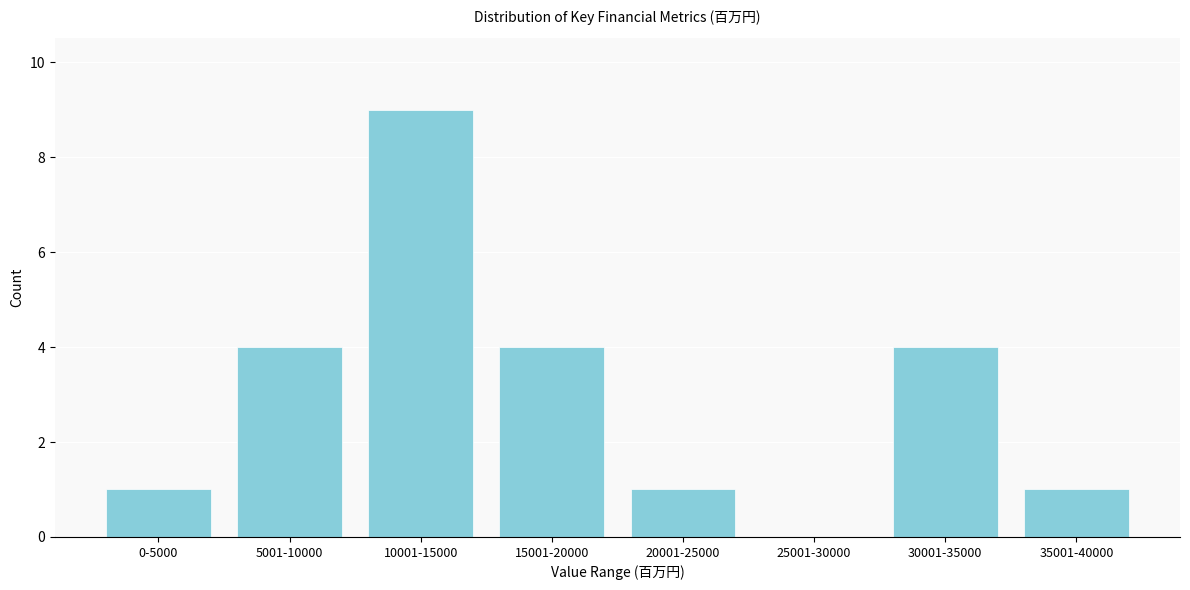

Reading right to left, extract all data points from this chart.

35001-40000=1	30001-35000=4	25001-30000=0	20001-25000=1	15001-20000=4	10001-15000=9	5001-10000=4	0-5000=1